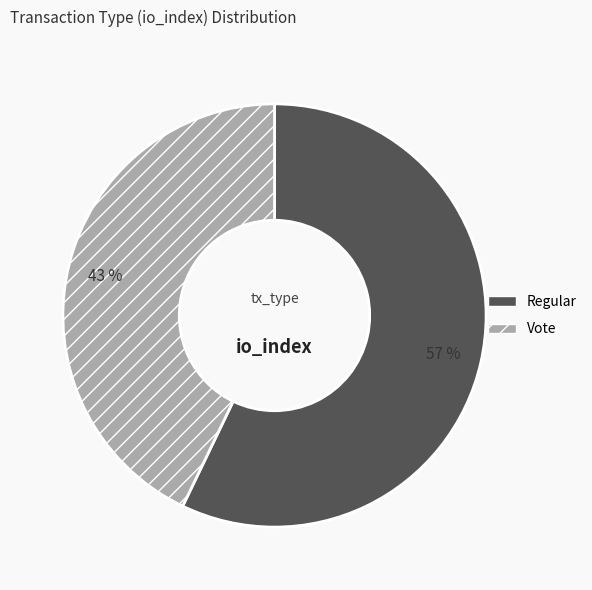

To the nearest percent, what percentage of the pie is Regular?

57%